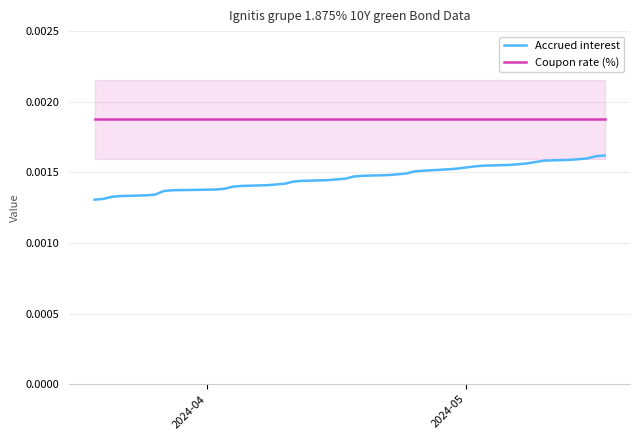

True or false: Coupon rate (%) and Accrued interest cross at least once.

False